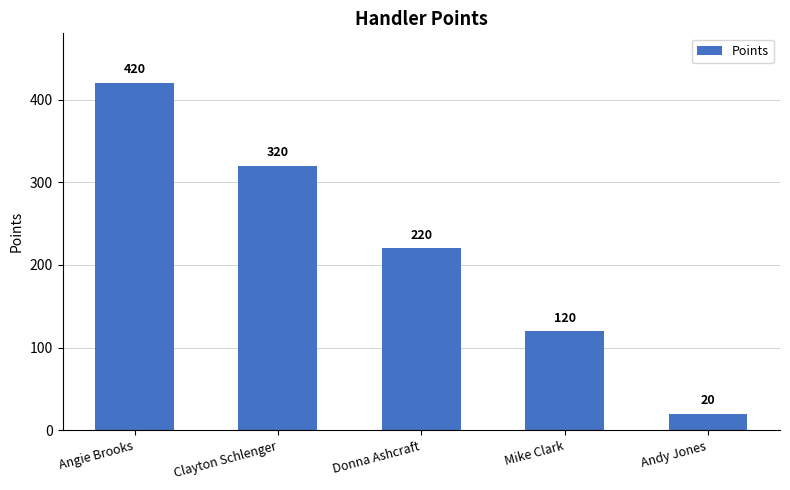

Is it true that the value at Mike Clark is 120?

True